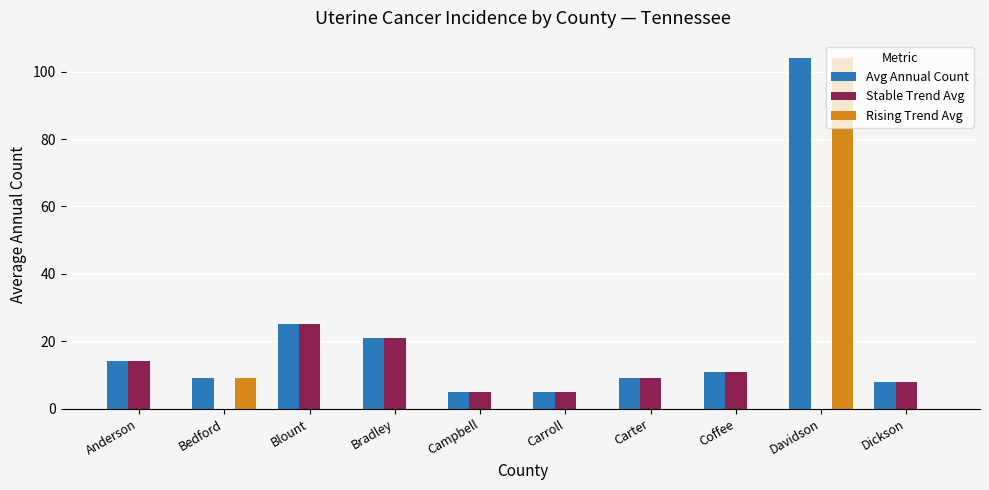

The Avg Annual Count series shows 8 at Dickson. True or false?

True